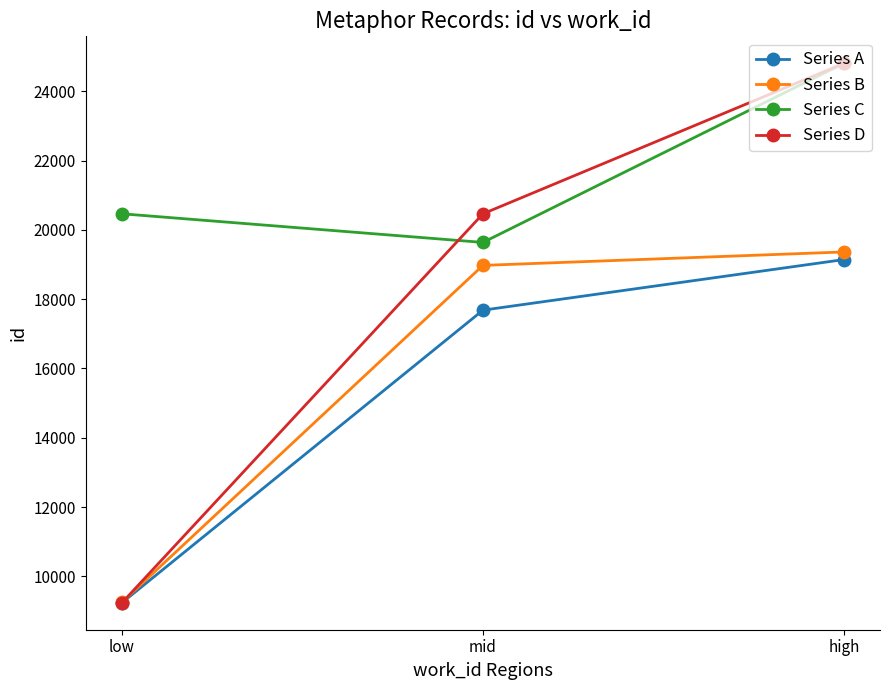

Reading right to left, extract all data points from this chart.

Series A: 19143	17683	9239
Series B: 19363	18975	9254
Series C: 24807	19638	20464
Series D: 24807	20464	9239